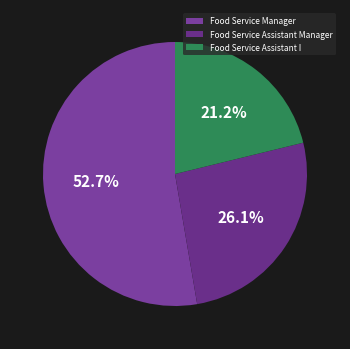

True or false: Food Service Assistant I accounts for 35% of the total.

False